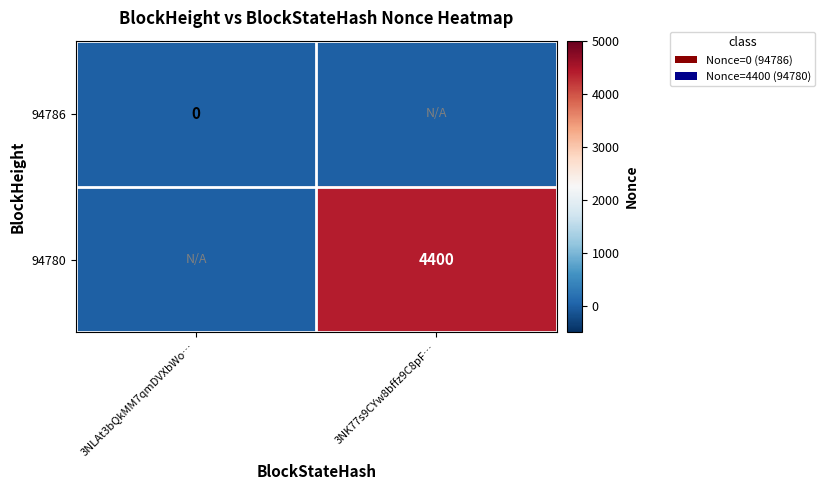

At which category does the chart reach its minimum across all series?

3NLAt3bQkMM7qmDVXbWo…